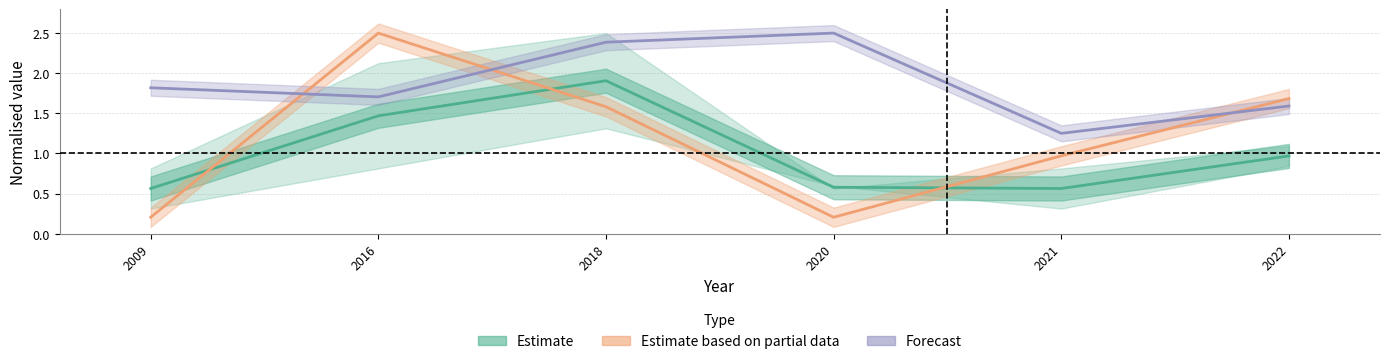

What is the approximate value of Forecast (mid) at 2022?

1.6